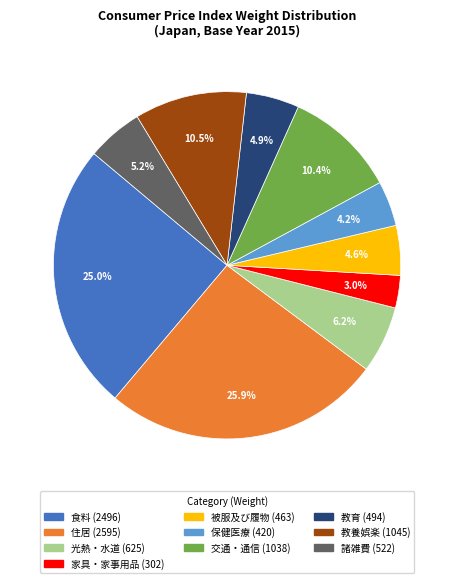

Does any single category account for the majority?

No